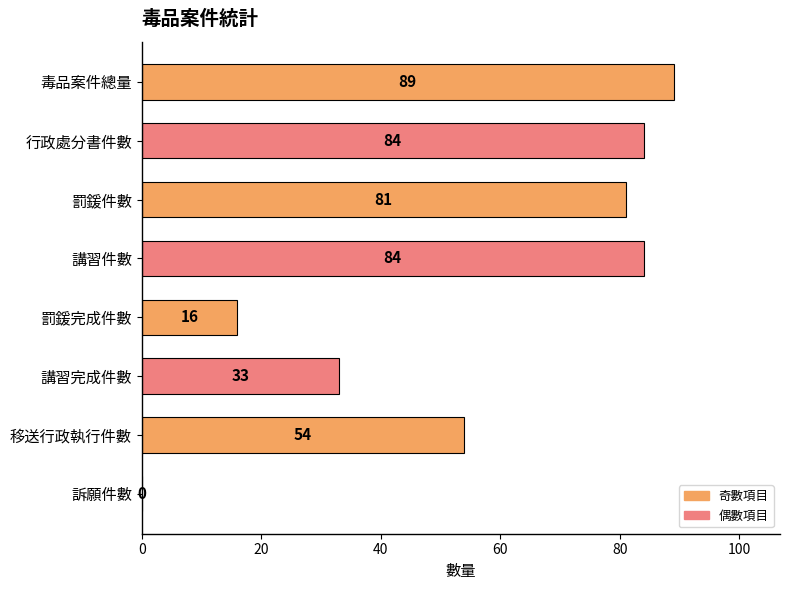

What is the sum of all values?

441